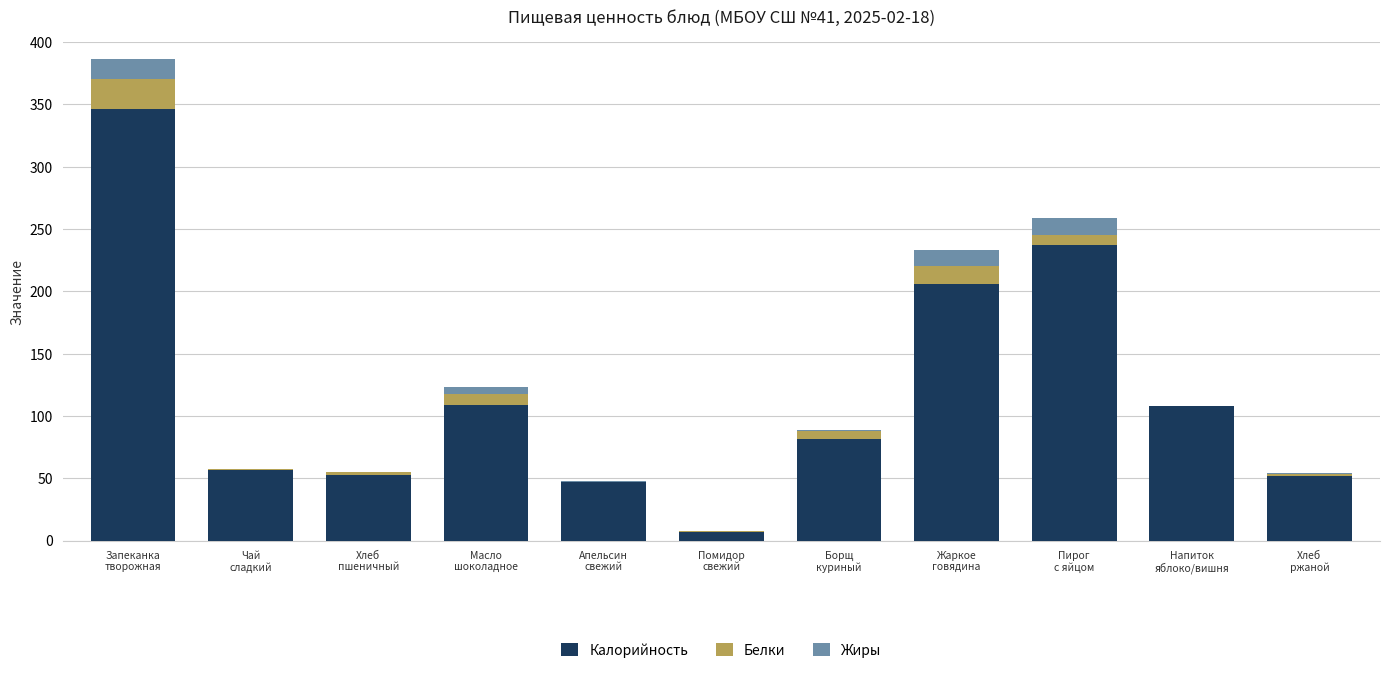

Does the chart contain stacked bars?

Yes